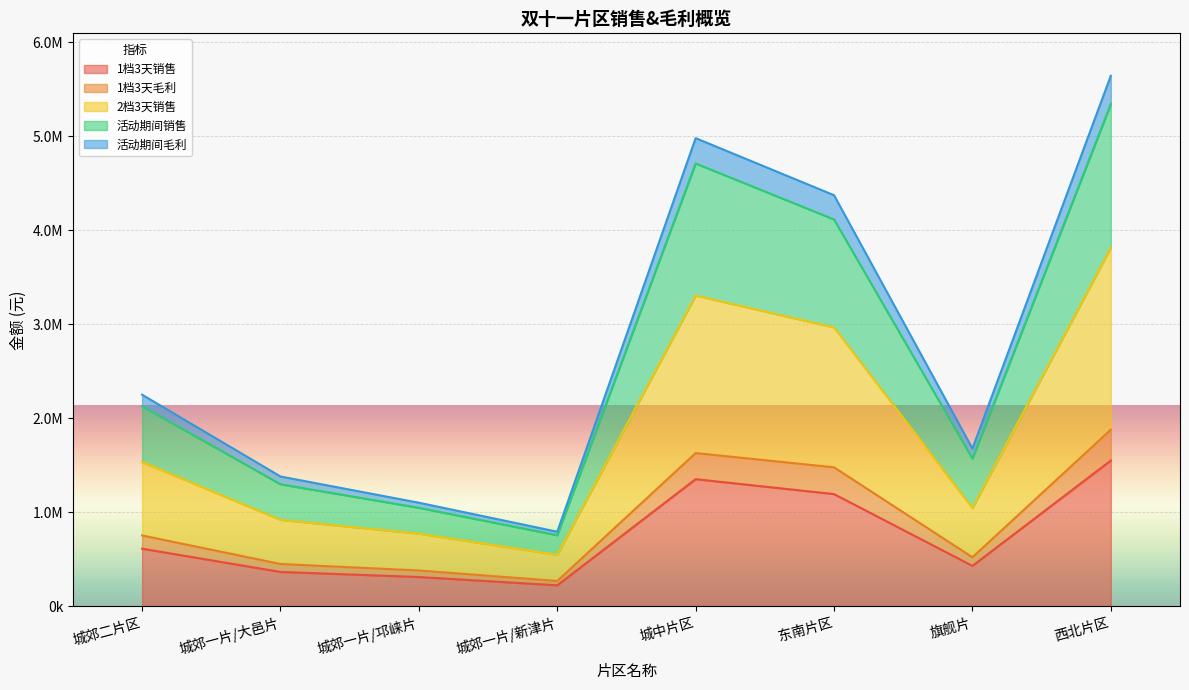

What is the value of the 1档3天毛利 point at the 6th from the left?

1480296.7